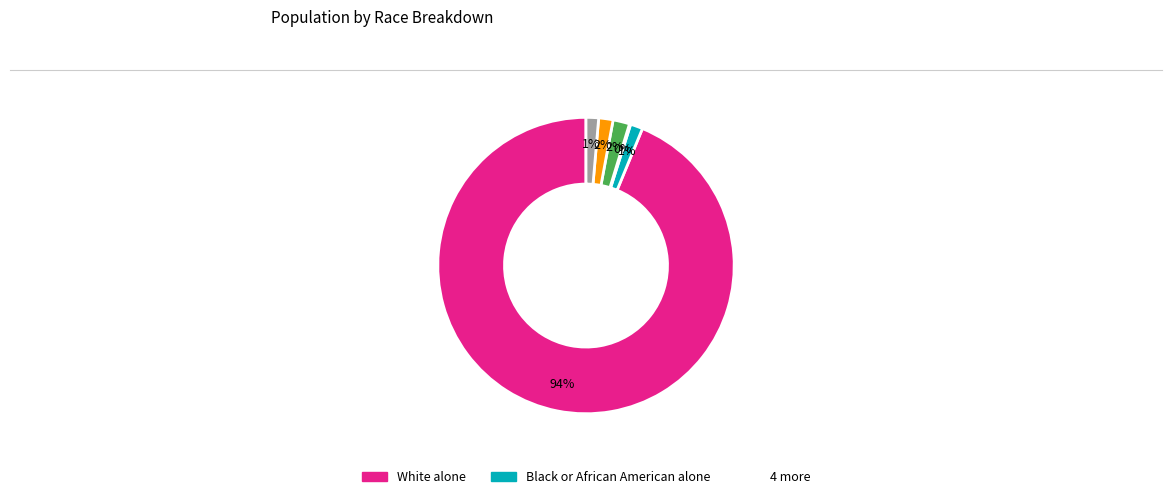

Is there a majority slice in this chart?

Yes